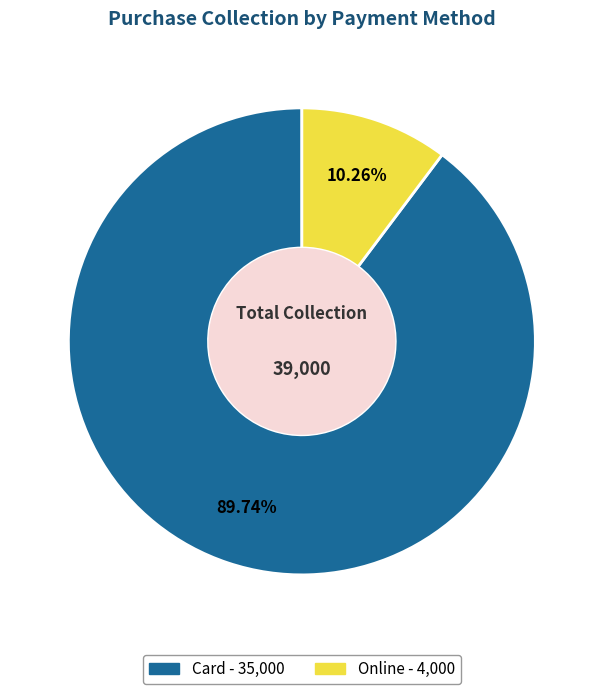

Combined, what portion of the pie is Online and Card?

100.0%